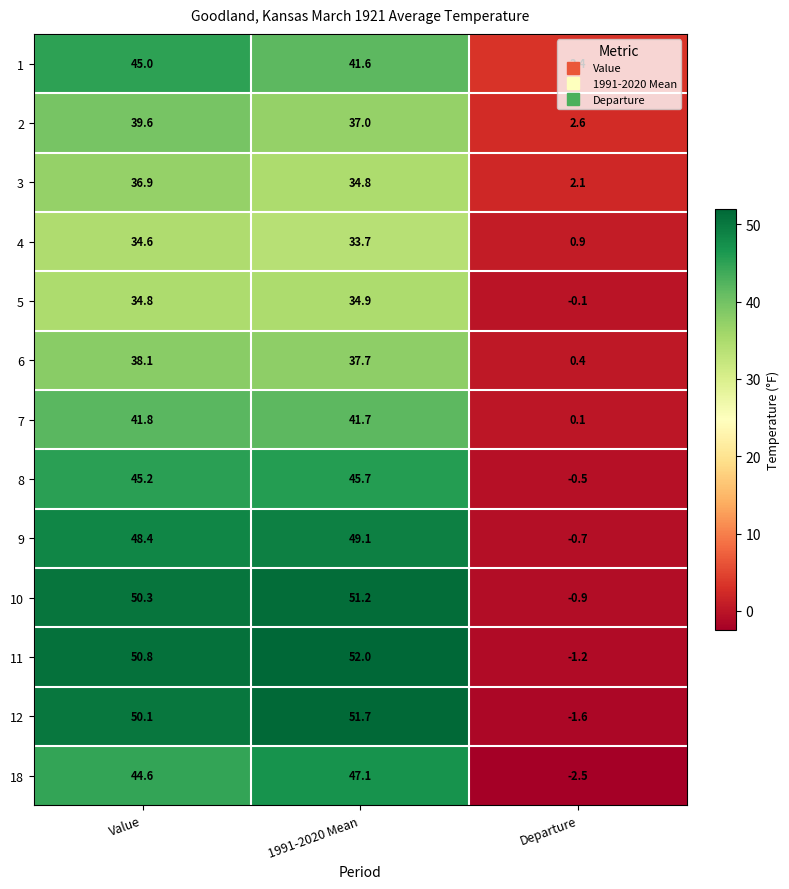

True or false: 4 has a value of 22.8 at Value.

False